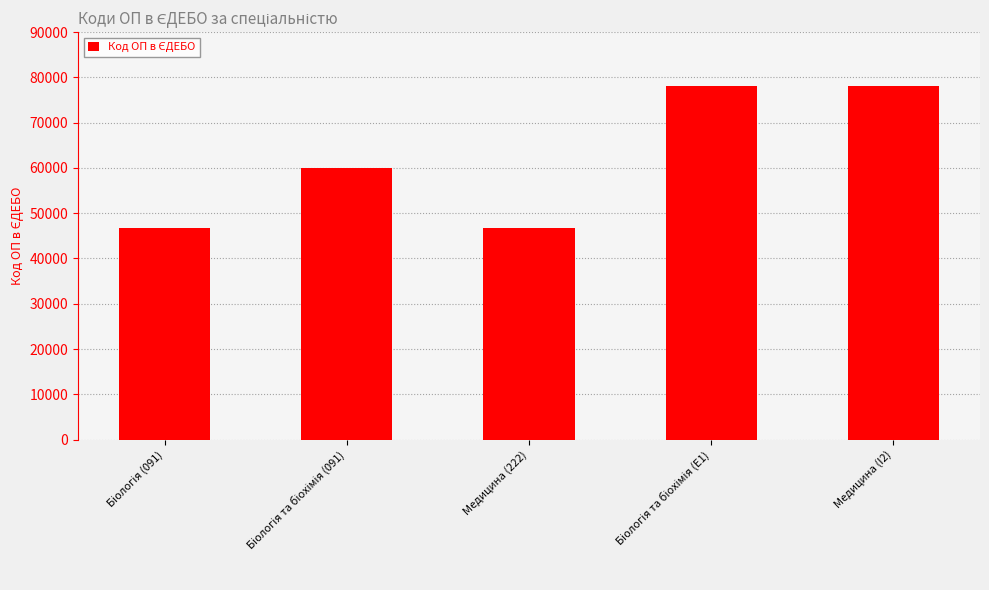

What is the greatest value displayed?

77992